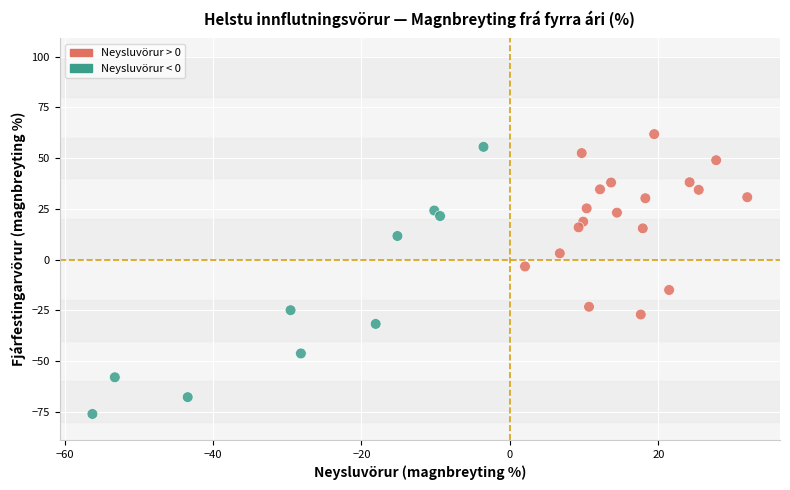

What is the range of Y values (max minus min)?

137.9